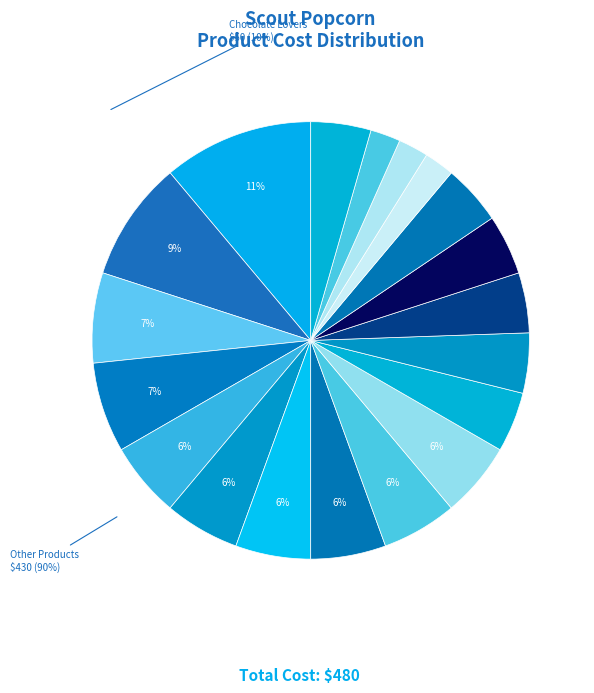

How many slices are in this pie chart?

19